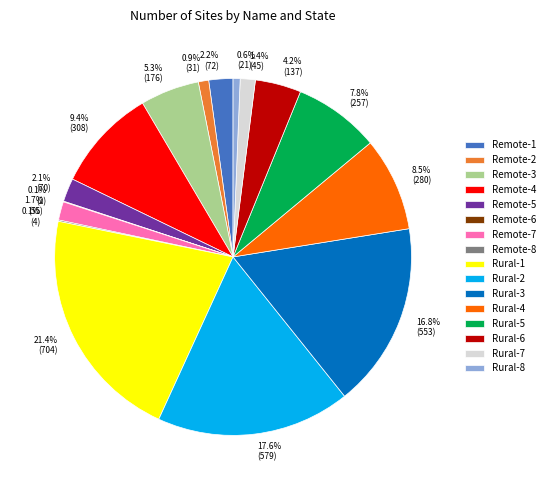

How much of the chart is everything except Rural-3?

83.2%